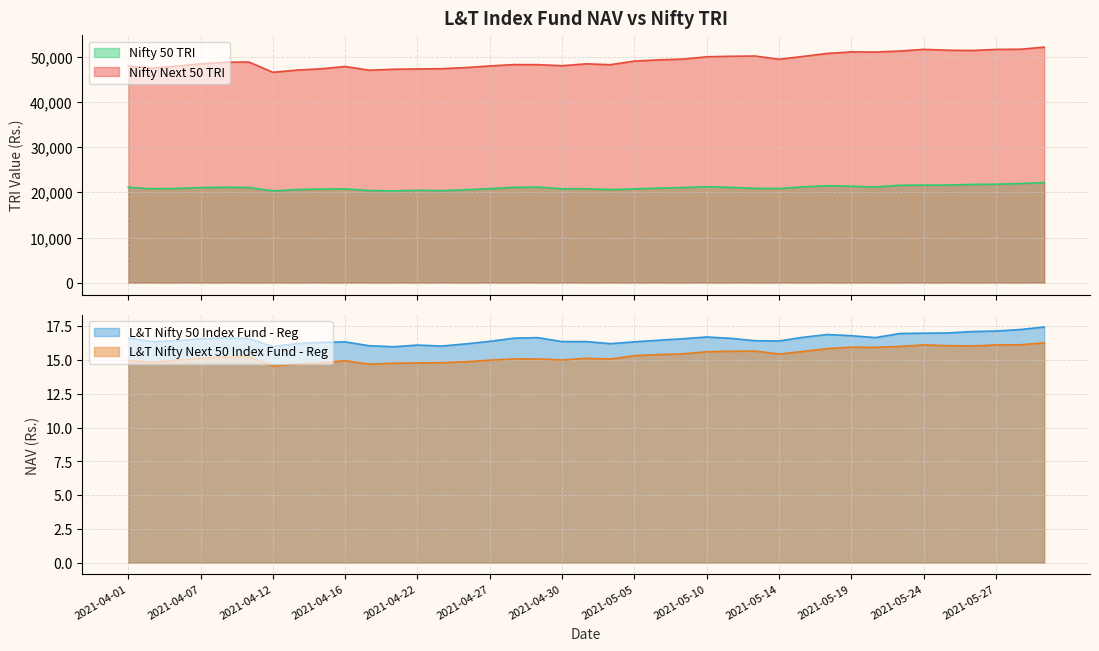

Which series has the largest total across all categories?

Nifty Next 50 TRI